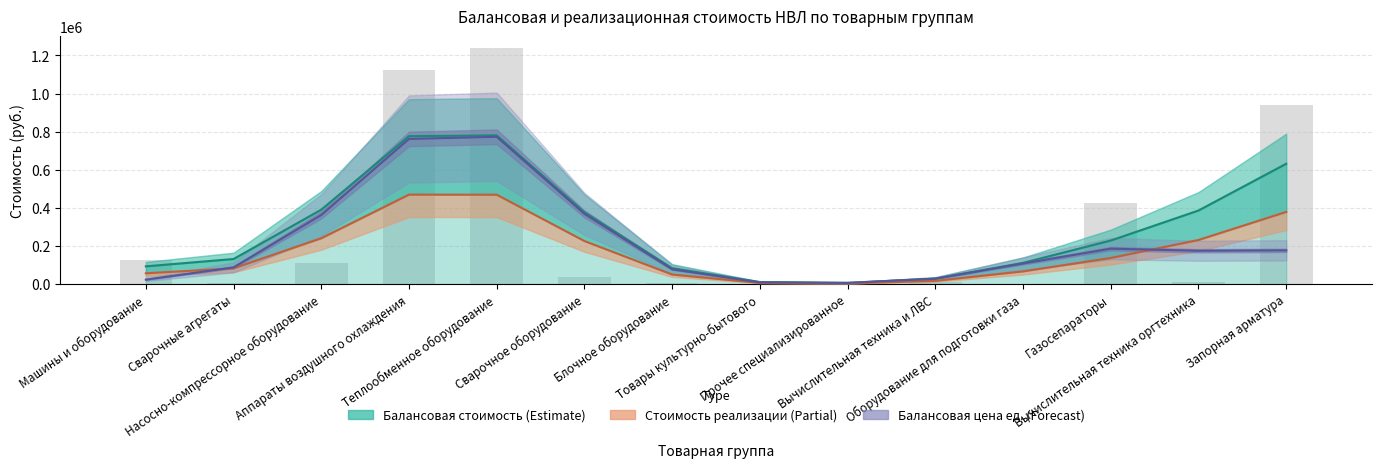

List the series in order of their overall mean, highest first.

Балансовая стоимость (руб.), Балансовая цена ед. (руб.), Стоимость реализации (руб.)